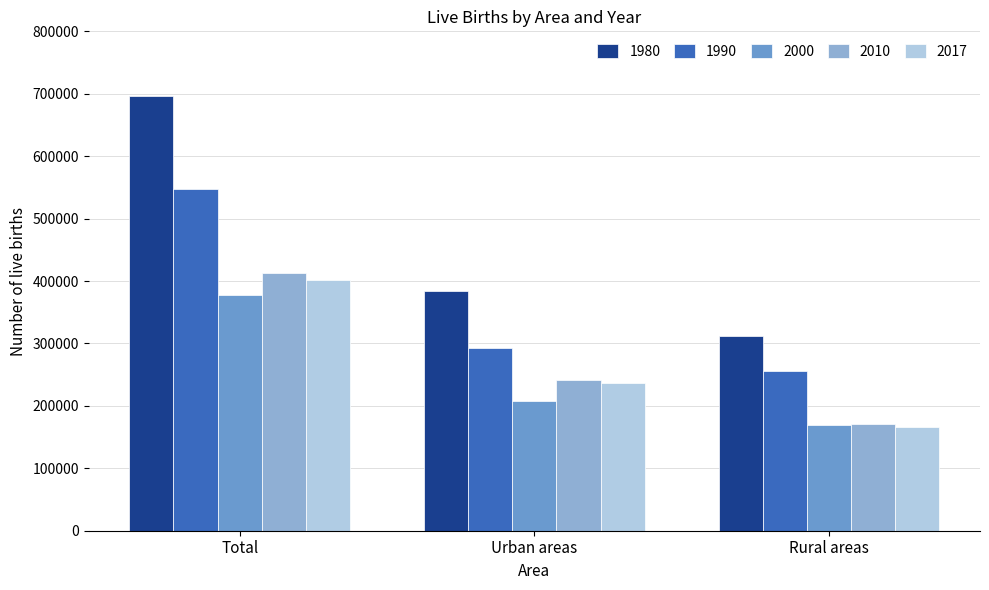

Reading left to right, list all the values displayed in this chart.

1980: 695759	383387	312372
1990: 547720	292490	255230
2000: 378348	208328	170020
2010: 413300	241920	171380
2017: 401982	236143	165839